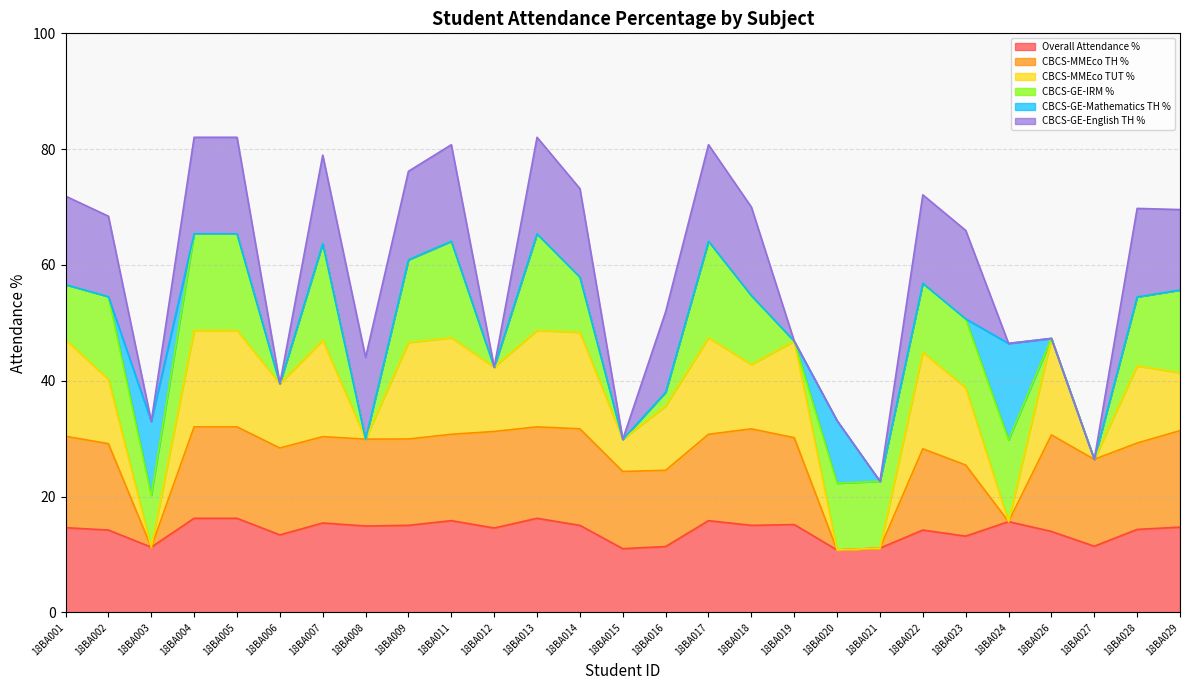

What is the maximum value for Overall Attendance %?

16.3